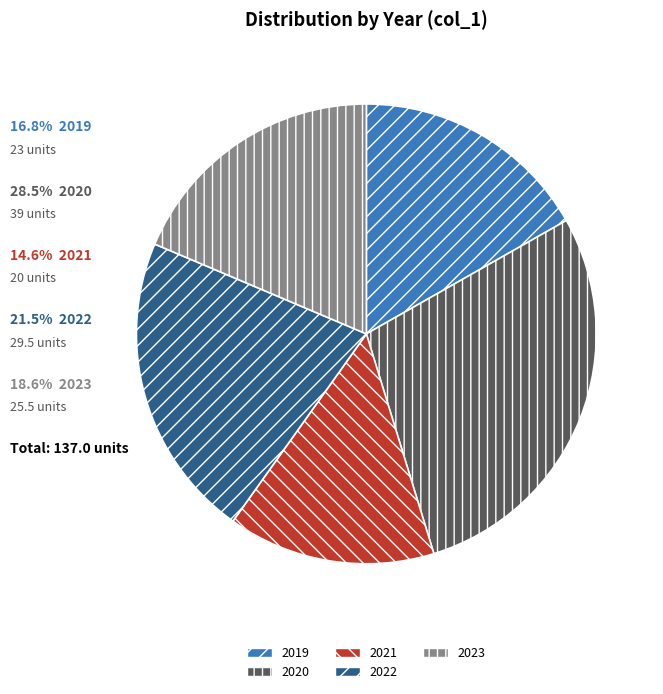

Do 2023 and 2019 together represent more than half of the pie?

No